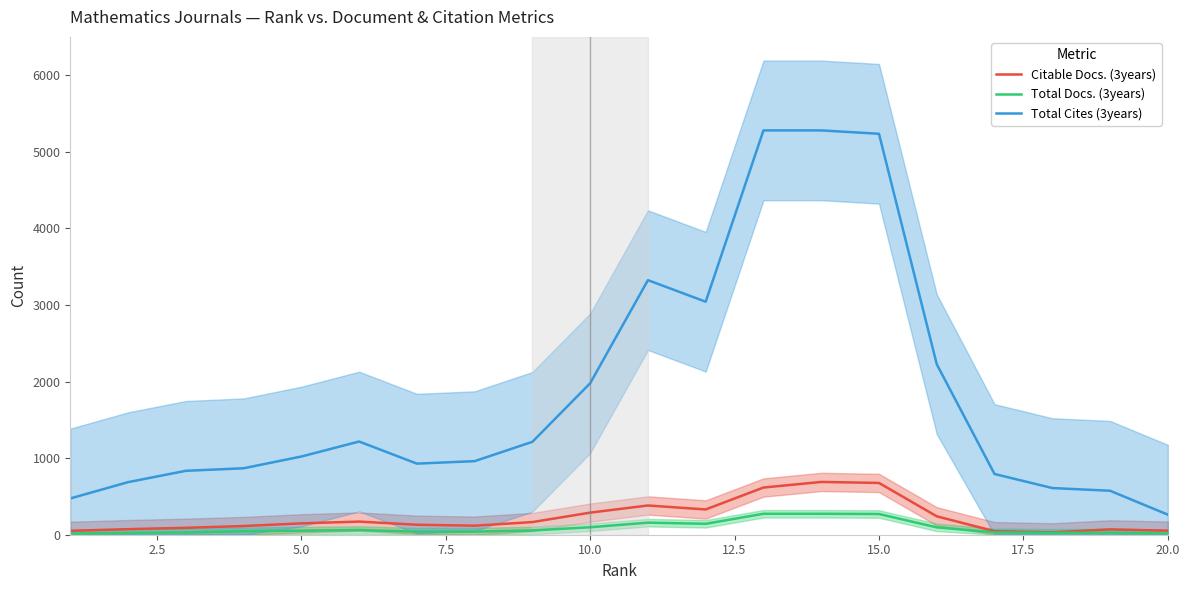

Does the chart have visible grid lines?

No